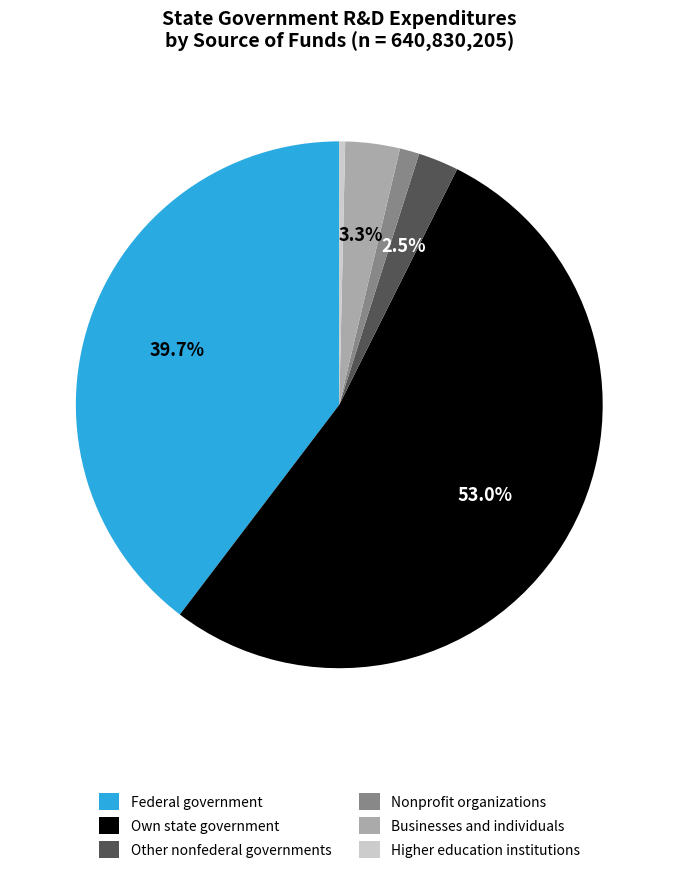

Between Businesses and individuals and Other nonfederal governments, which is larger?

Businesses and individuals